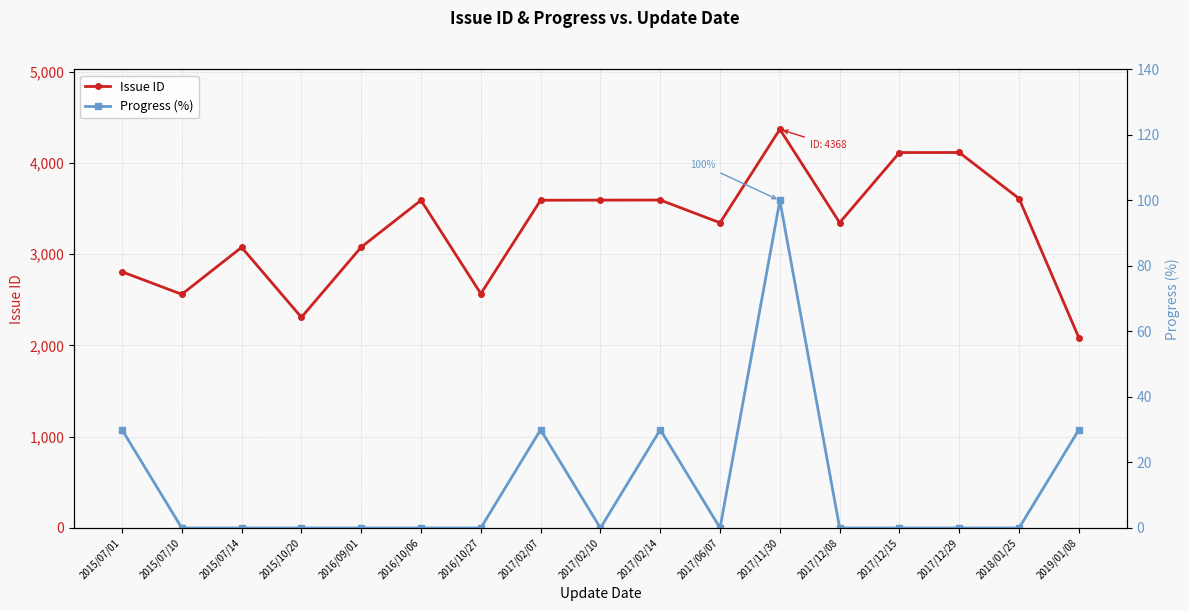

True or false: Progress (%) has a value of 54 at 2017/02/07.

False